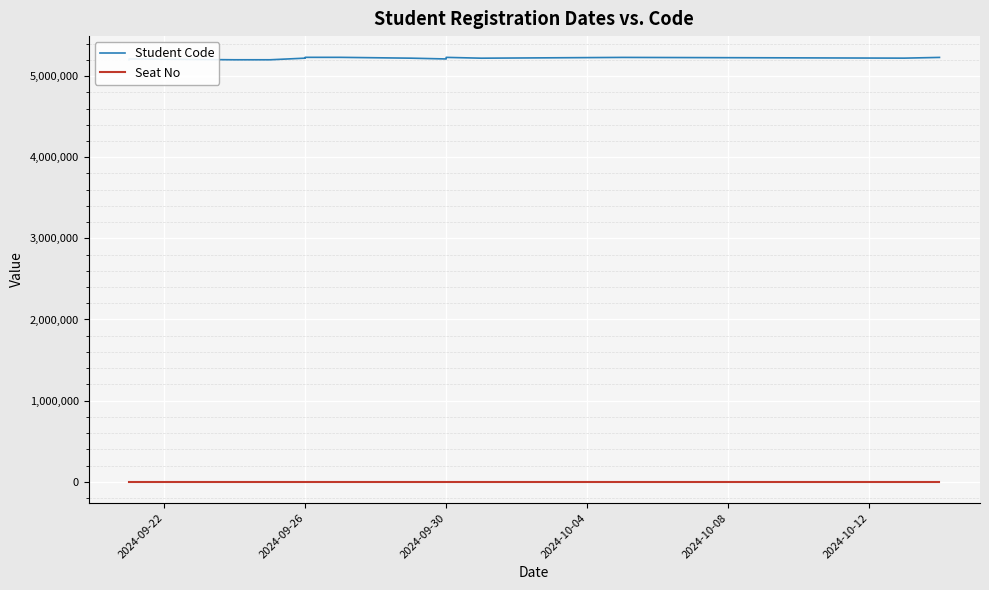

What is the maximum value shown in the chart?

5231225